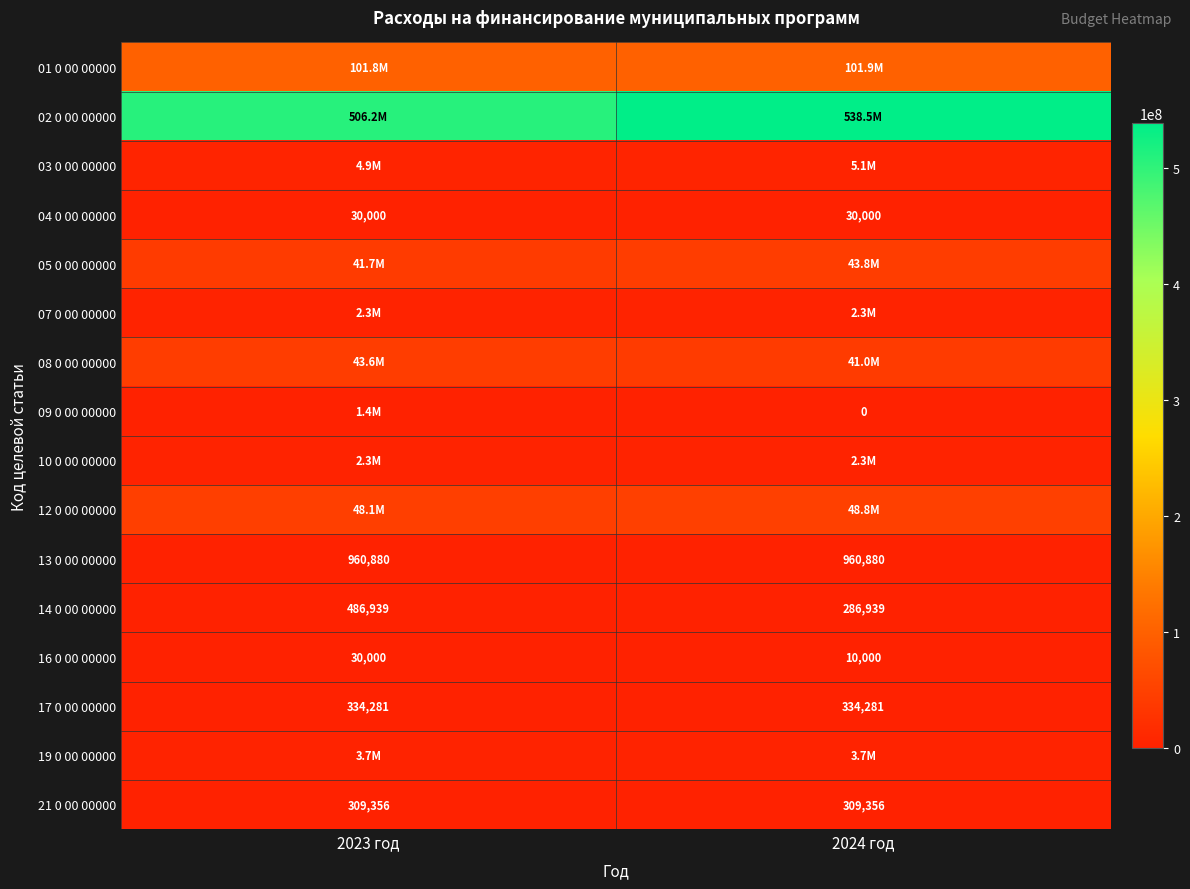

At which label is 07 0 00 00000 closest to 2254338?

2023 год